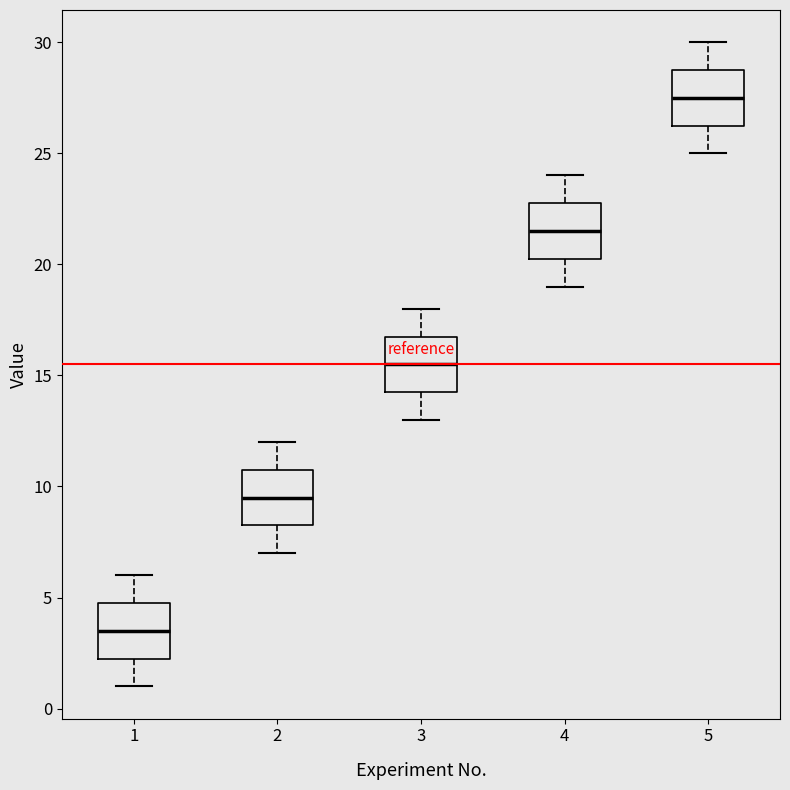

Reading left to right, transcribe this box plot: for each box, give where its median line is, the range the box spans, and where its two whiskers end, as read against the y-axis. The values are not printed on the chart, so give them approximately, as read against the axis.

1: median 3.5, box 2.5 to 5.0, whiskers 1.0 to 6.0
2: median 9.5, box 8.5 to 11.0, whiskers 7.0 to 12.0
3: median 15.5, box 14.5 to 17.0, whiskers 13.0 to 18.0
4: median 21.5, box 20.5 to 23.0, whiskers 19.0 to 24.0
5: median 27.5, box 26.5 to 29.0, whiskers 25.0 to 30.0